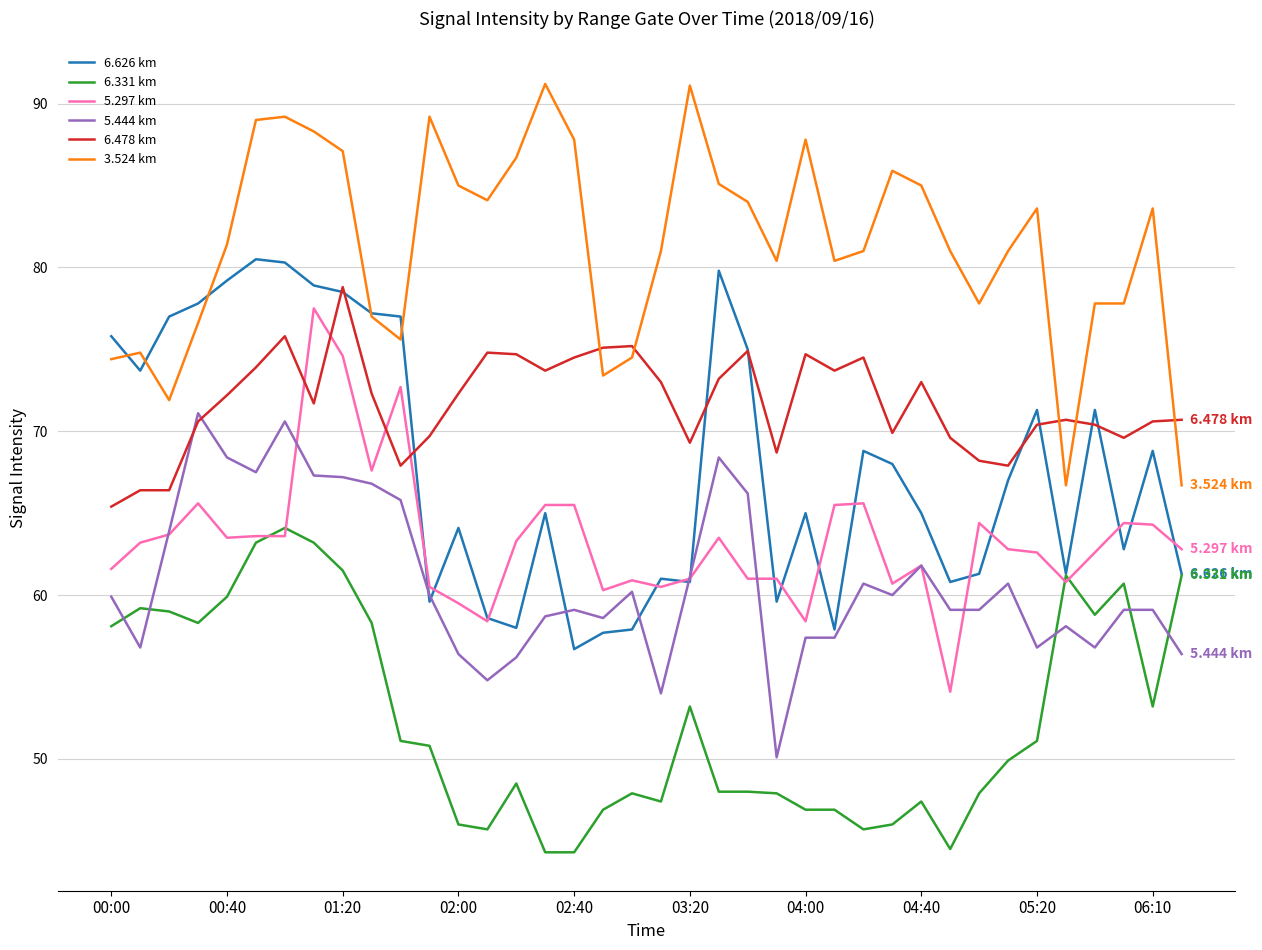

Which series has the largest total across all categories?

3.524 km